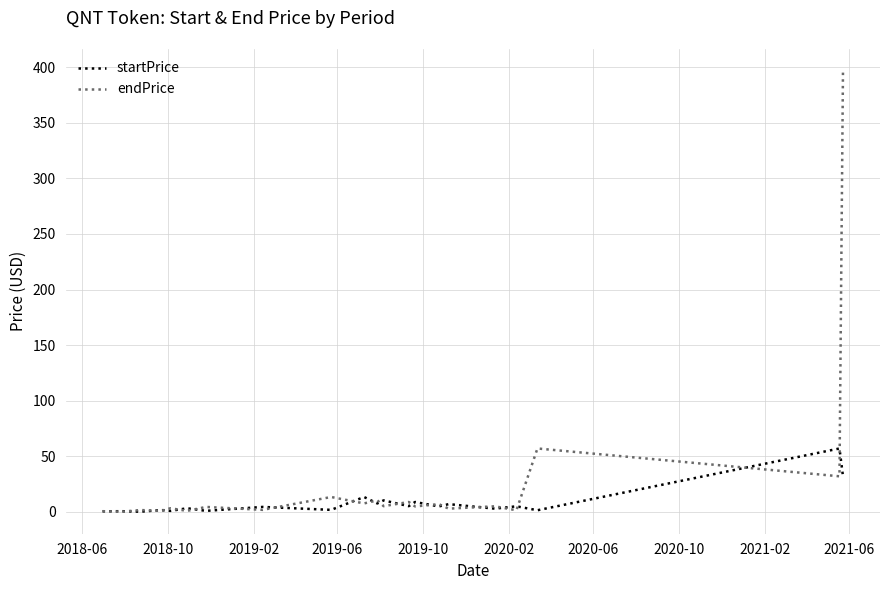

What are all the series names shown in the legend?

startPrice, endPrice